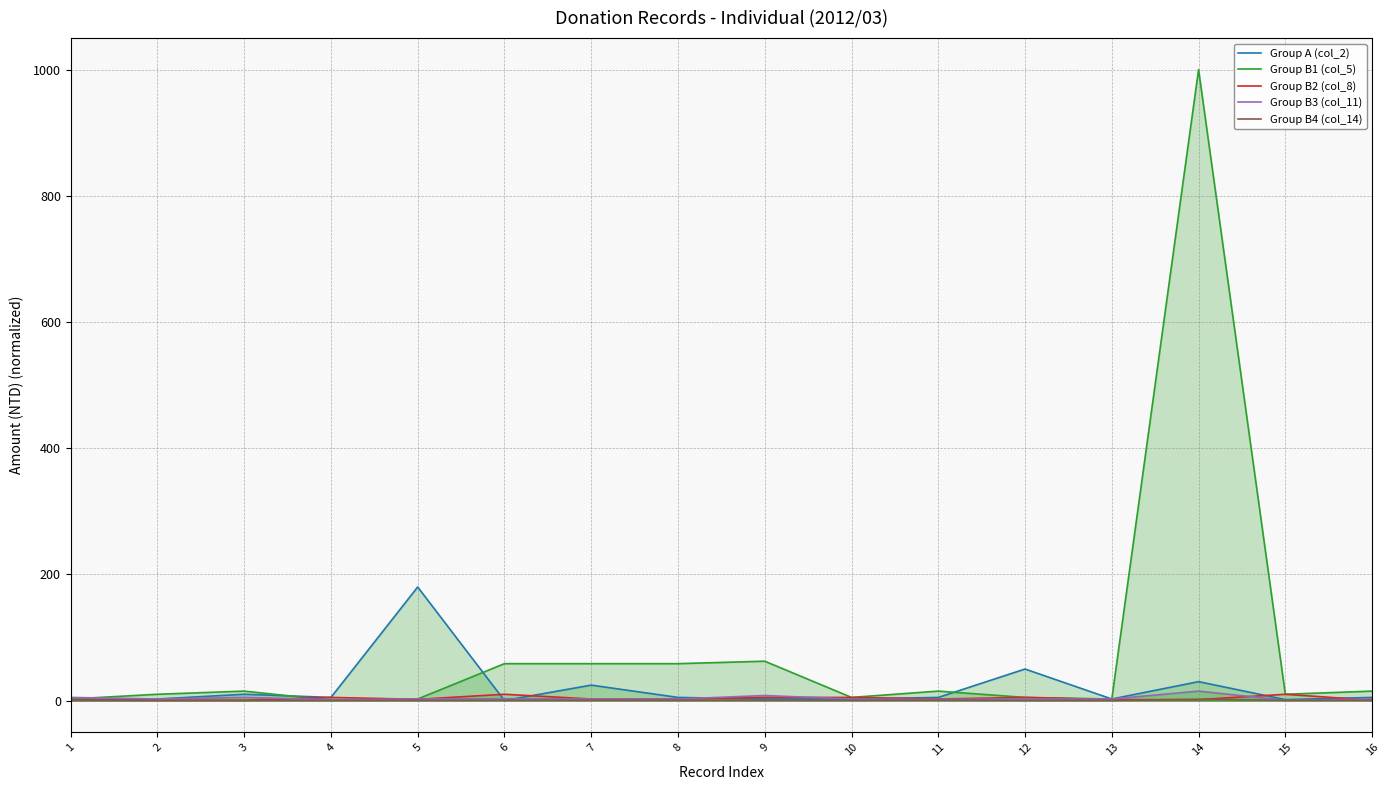

Is it true that Group A (col_2) equals 43.7 at 7?

False